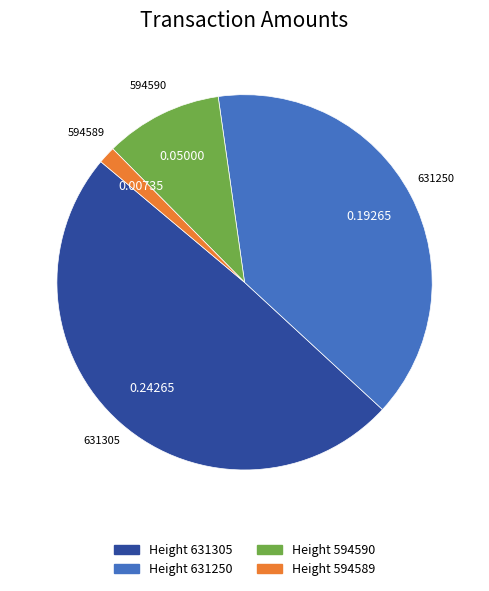

Is there any slice that represents more than half of the pie?

No